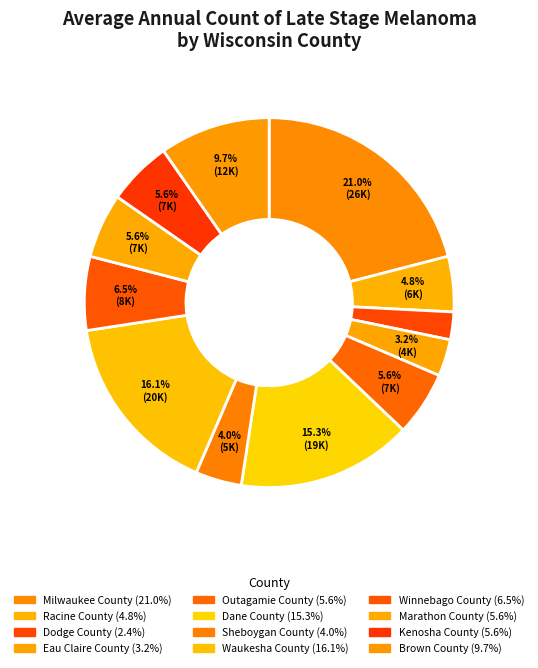

True or false: Outagamie County accounts for 6% of the total.

True